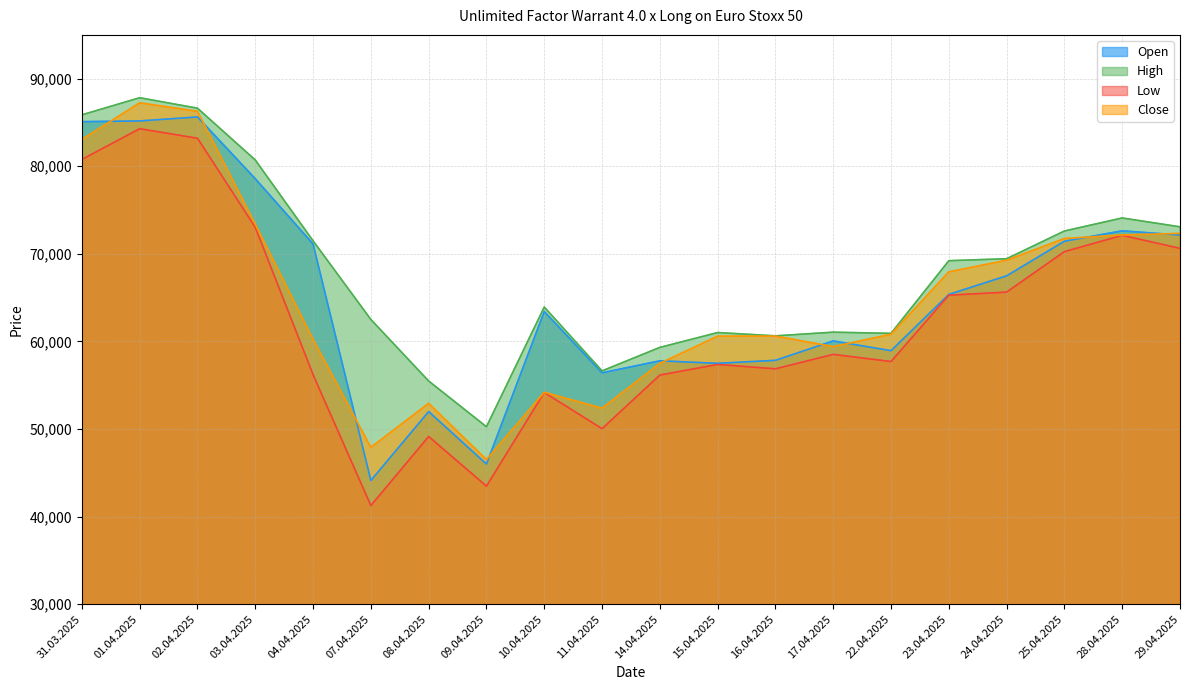

Where is Open nearest to the value 64875?

23.04.2025